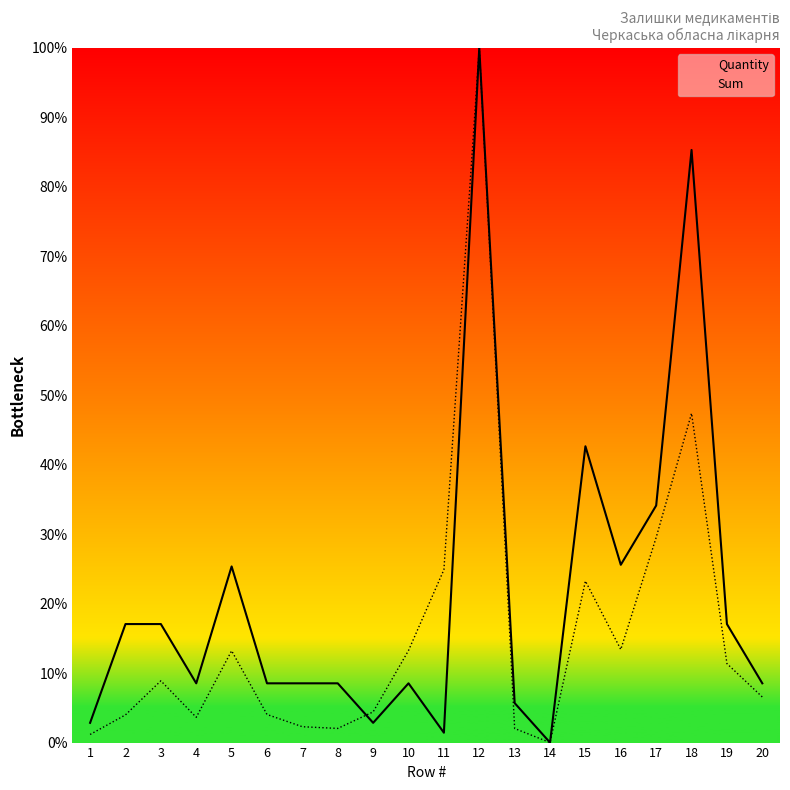

Between 10 and 5, which is larger?

5